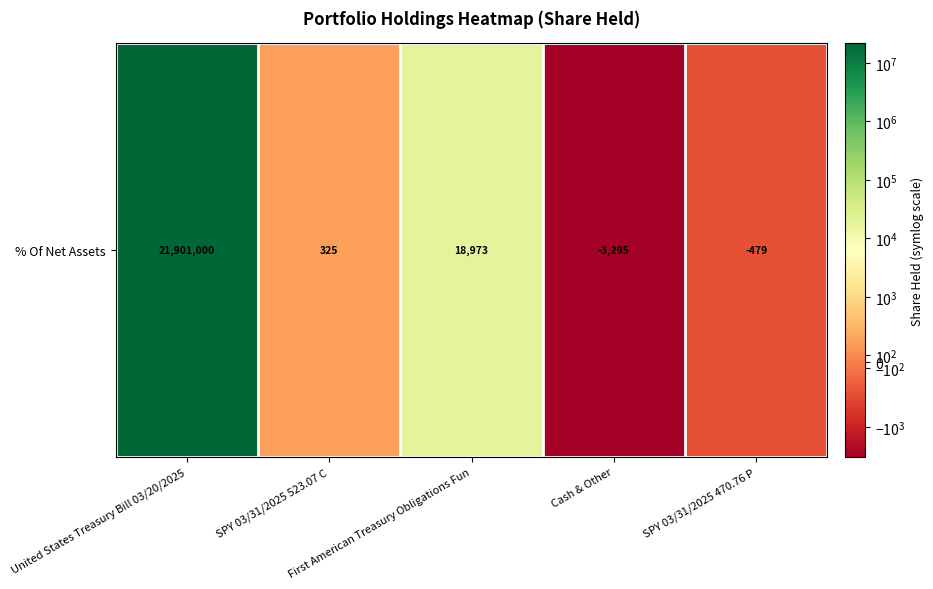

The value at United States Treasury Bill 03/20/2025 is 8195978. True or false?

False